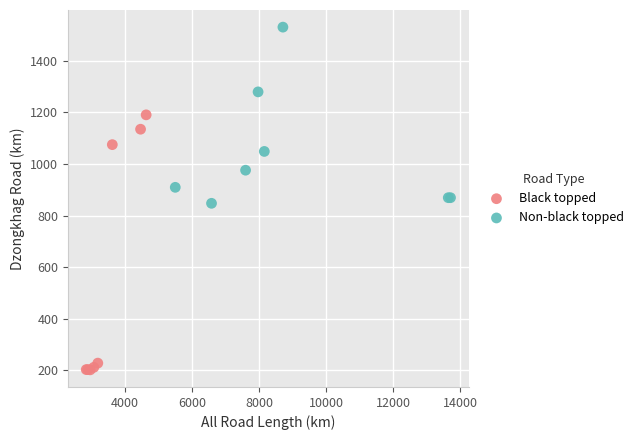

Which series reaches the maximum Y coordinate?

Non-black topped